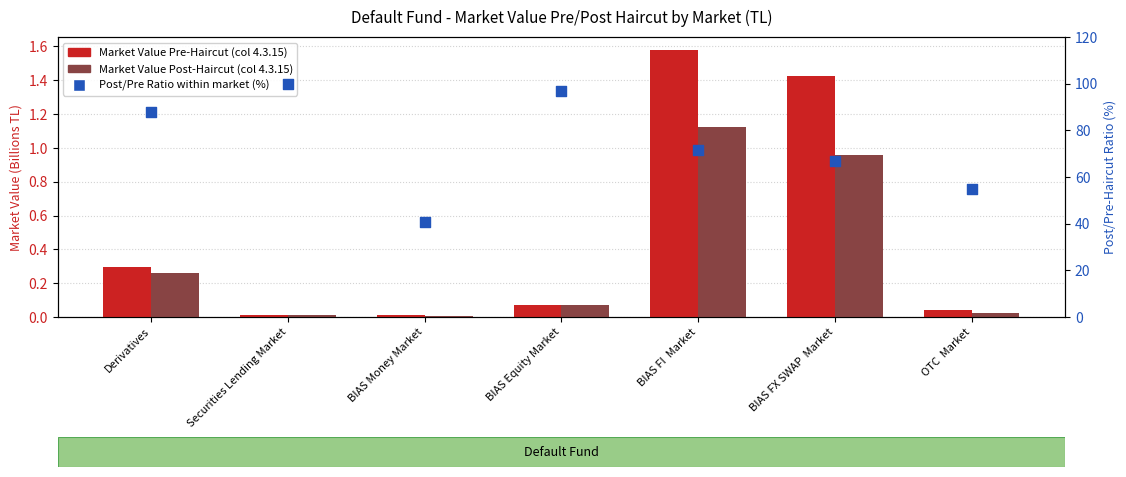

Which series contains the highest Y value?

Post/Pre Ratio (%)